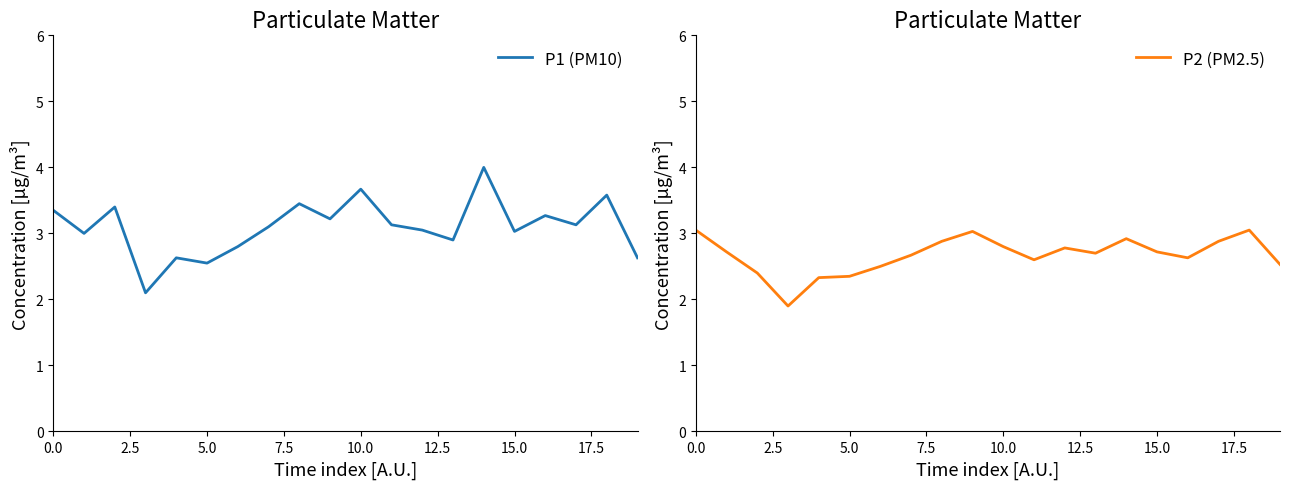

Which series has the largest total across all categories?

P1 (PM10)